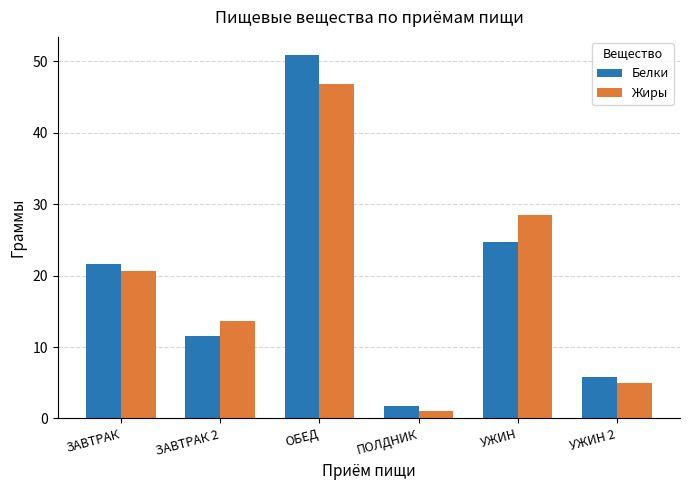

What is the sum of all Белки values?

116.4